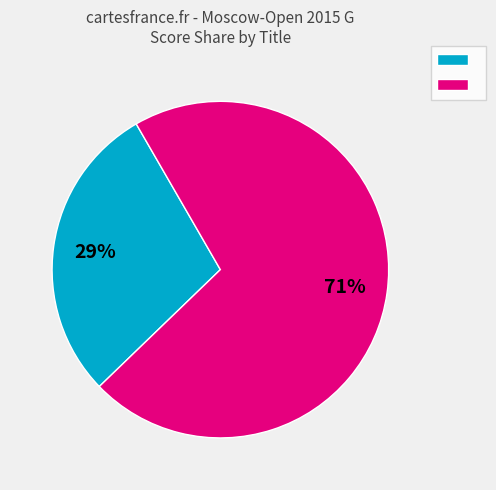

Does any single category account for the majority?

Yes